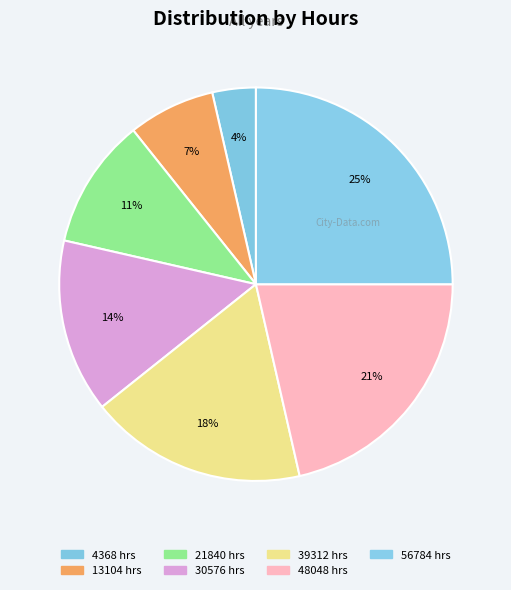

Count the number of slices in the pie.

7